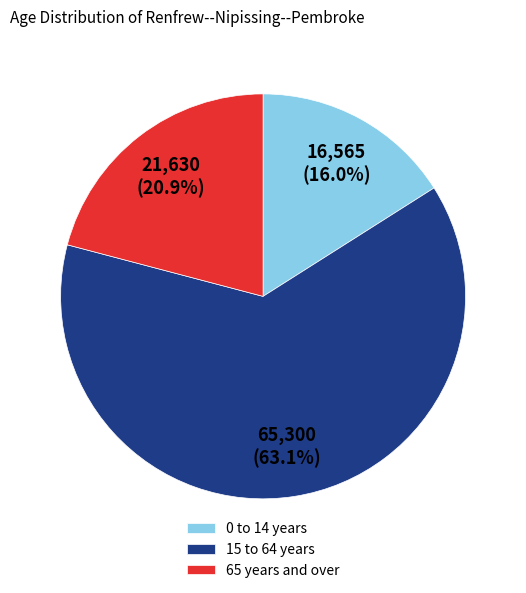

To the nearest percent, what is the average slice percentage?

33%